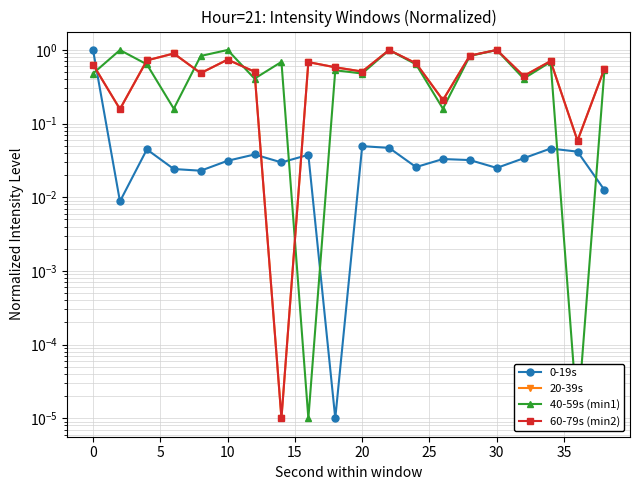

What is the greatest value displayed?

1.0